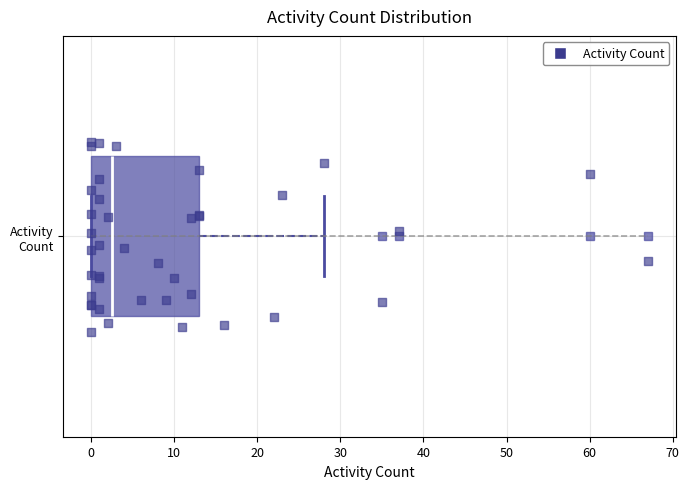

Read this box plot against the x-axis: the position of the median line, the range covered by the box, and the ends of both whiskers. The values are not printed on the chart, so give them approximately, as read against the axis.

median 3, box 0 to 13, whiskers 0 to 28